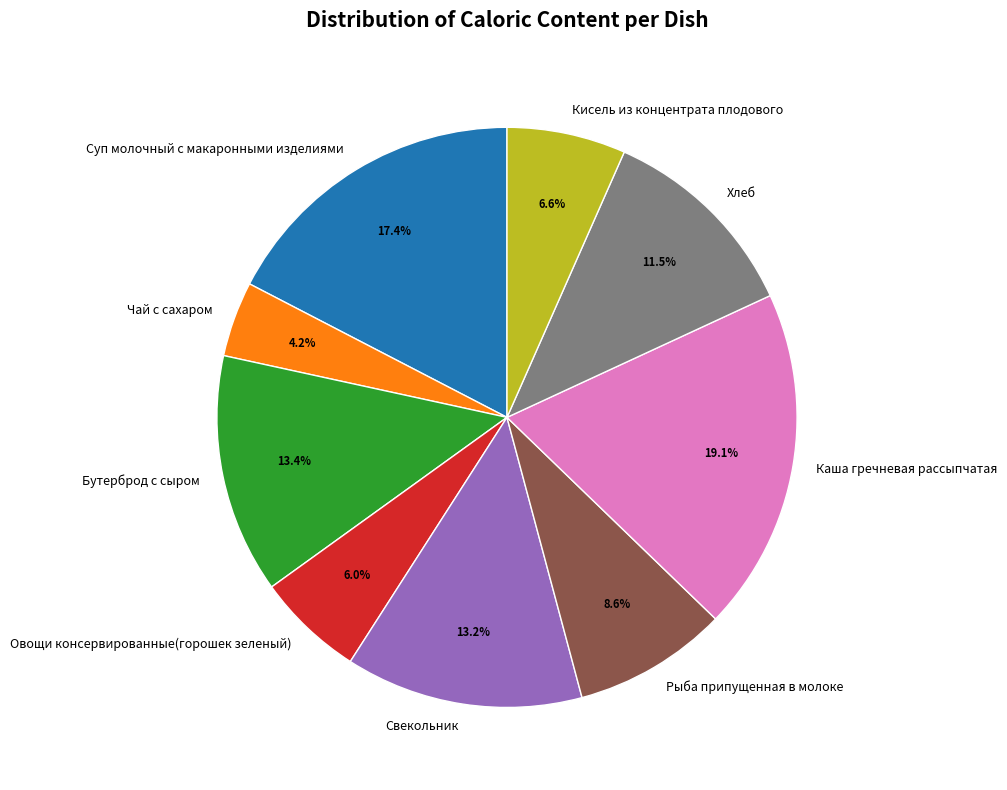

Which slice is the smallest?

Чай с сахаром